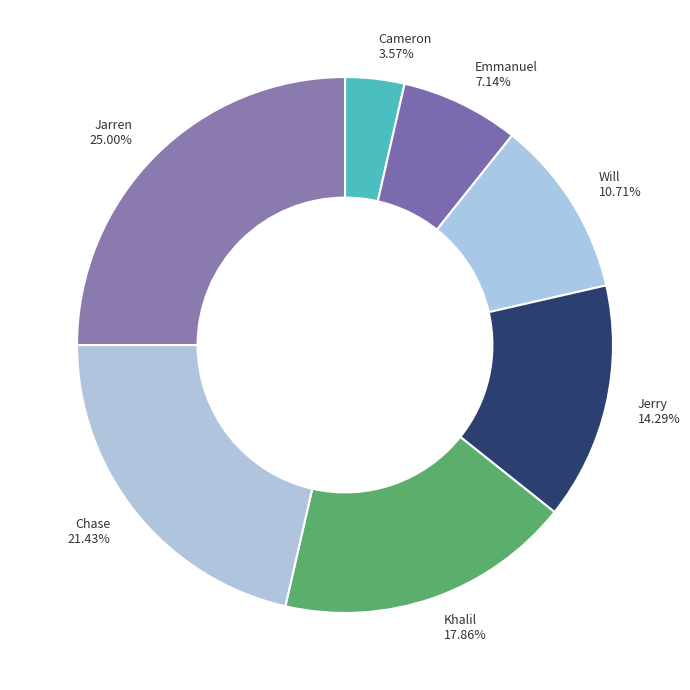

Which slice is the smallest?

Cameron